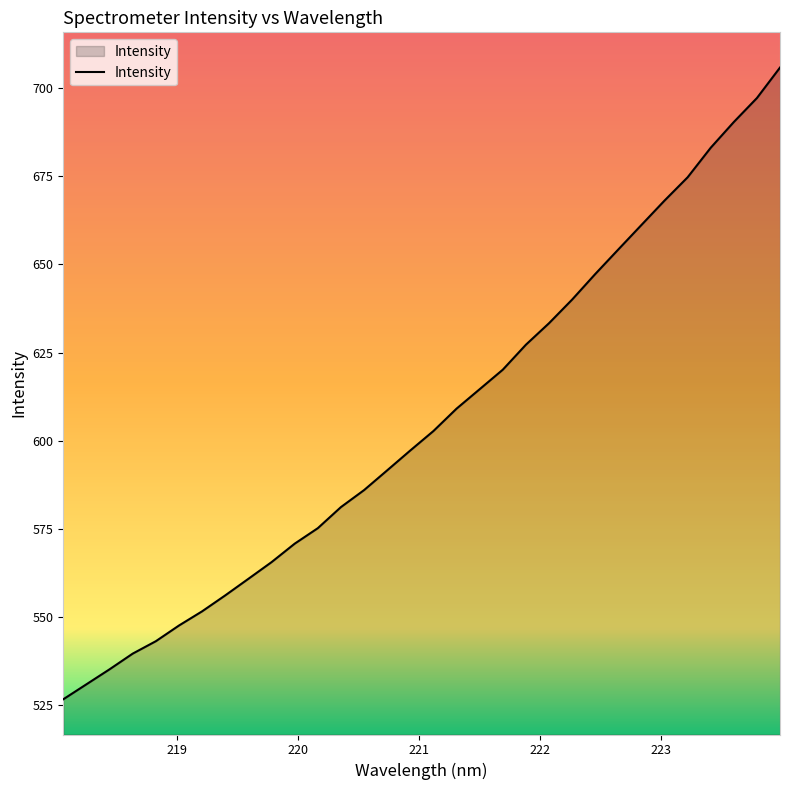

What is the maximum value shown in the chart?

705.9